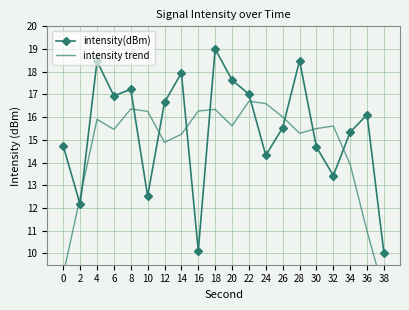

What is the sum of all intensity trend values?

292.8